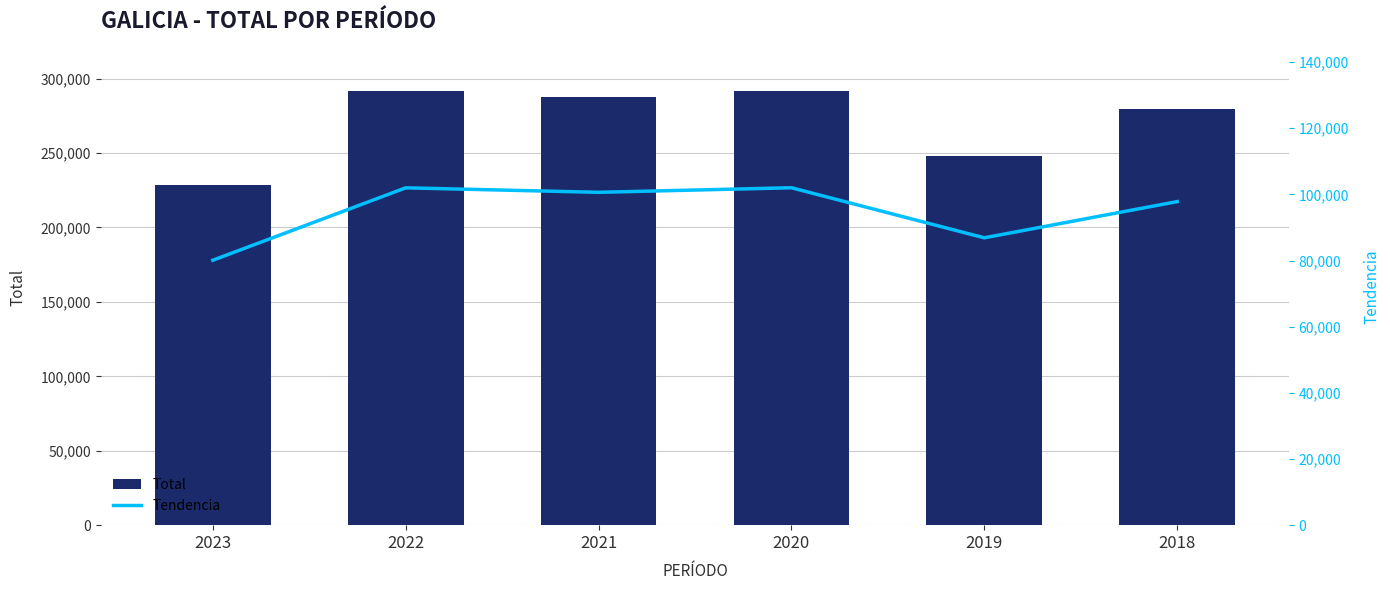

Which category has the highest value across all series?

2020